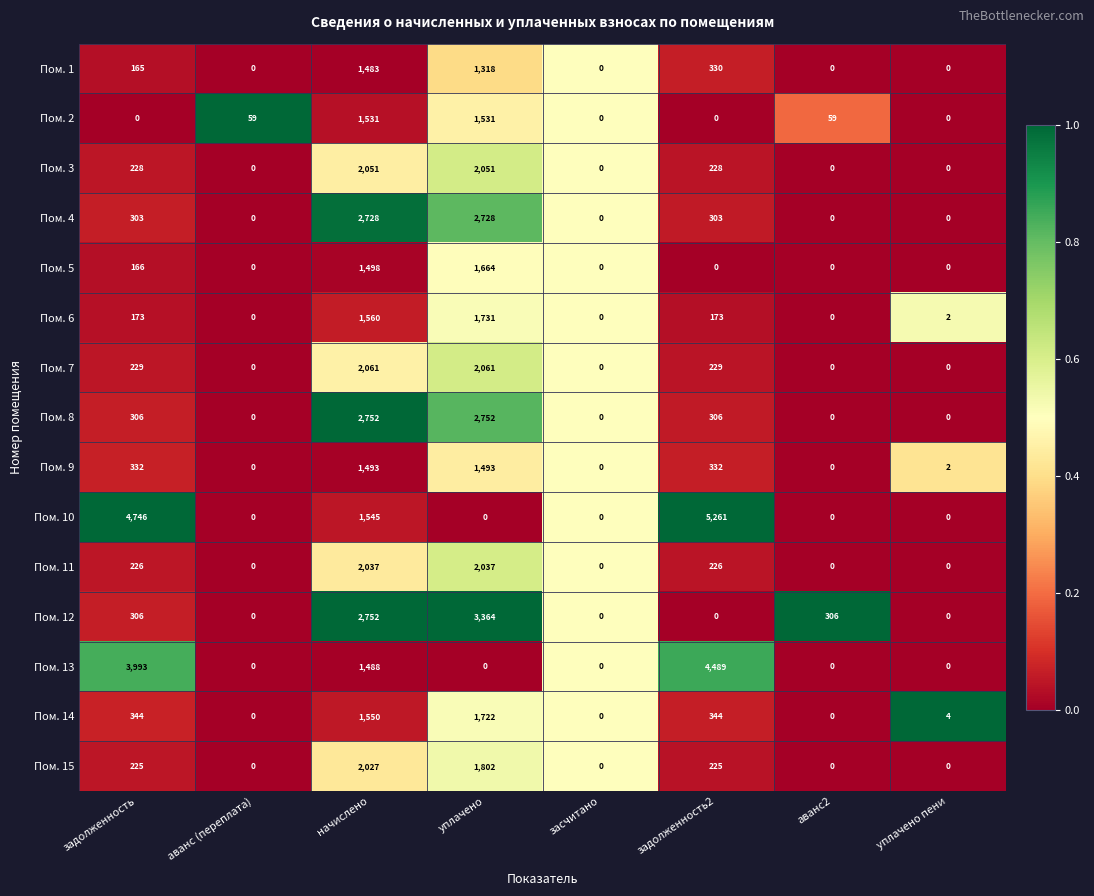

What is the sum of all Пом. 3 values?

4558